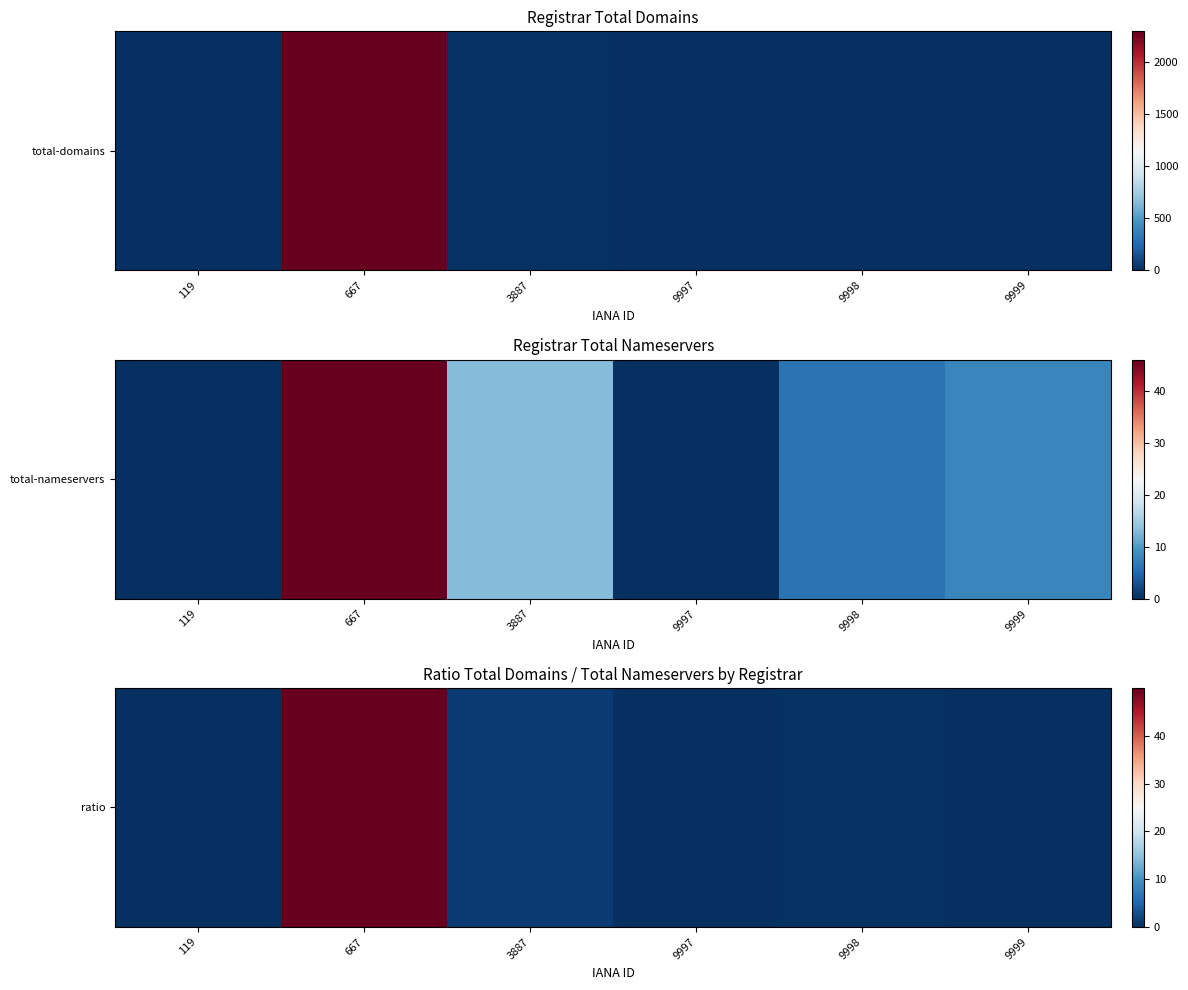

List the labels in order of value, smallest first.

119, 9997, 9999, 9998, 3887, 667